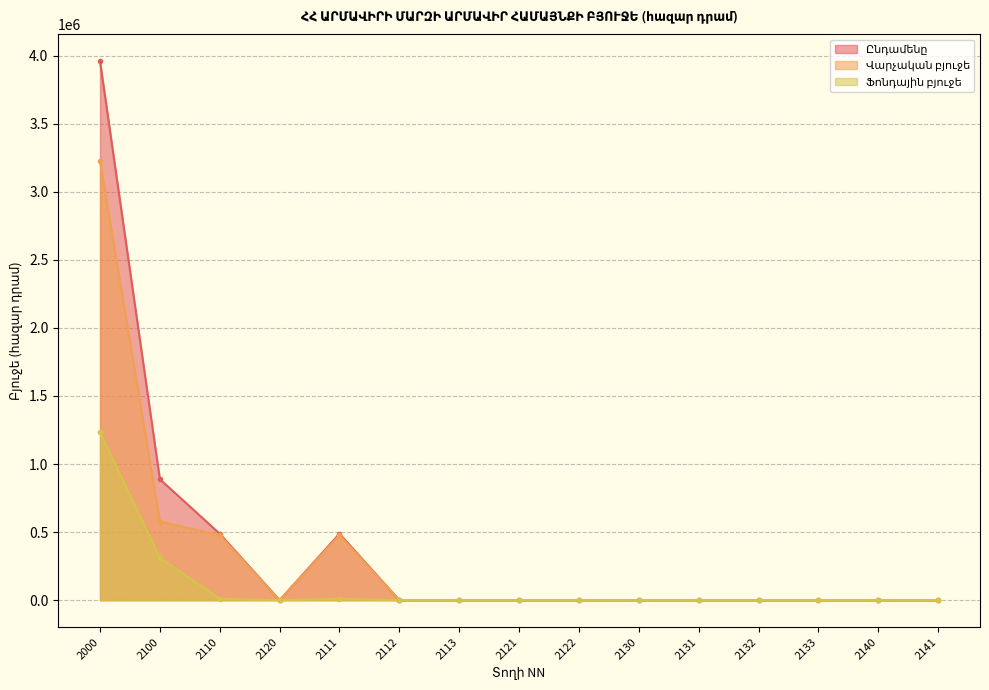

Is it true that Վարչական բյուջե equals 0.0 at 2140?

True